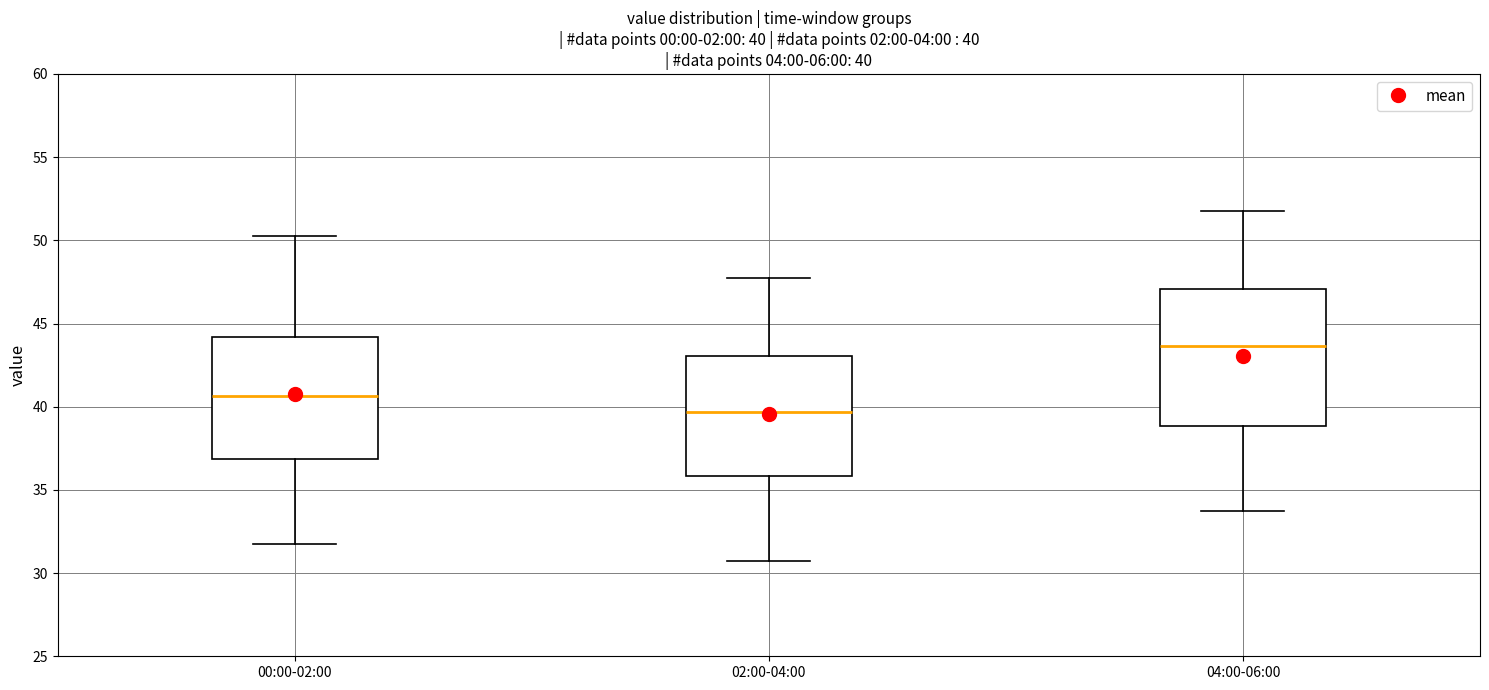

Comparing the boxes themselves (not the whiskers), which one is the tallest?

04:00-06:00